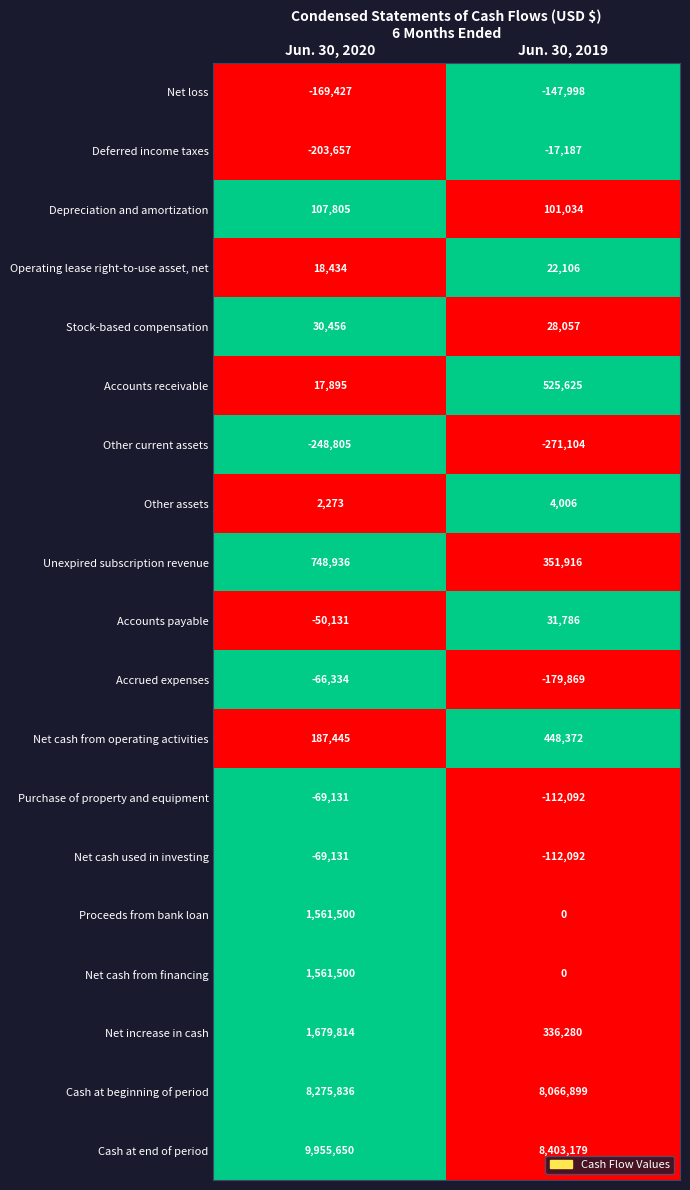

What is the maximum value shown in the chart?

9955650